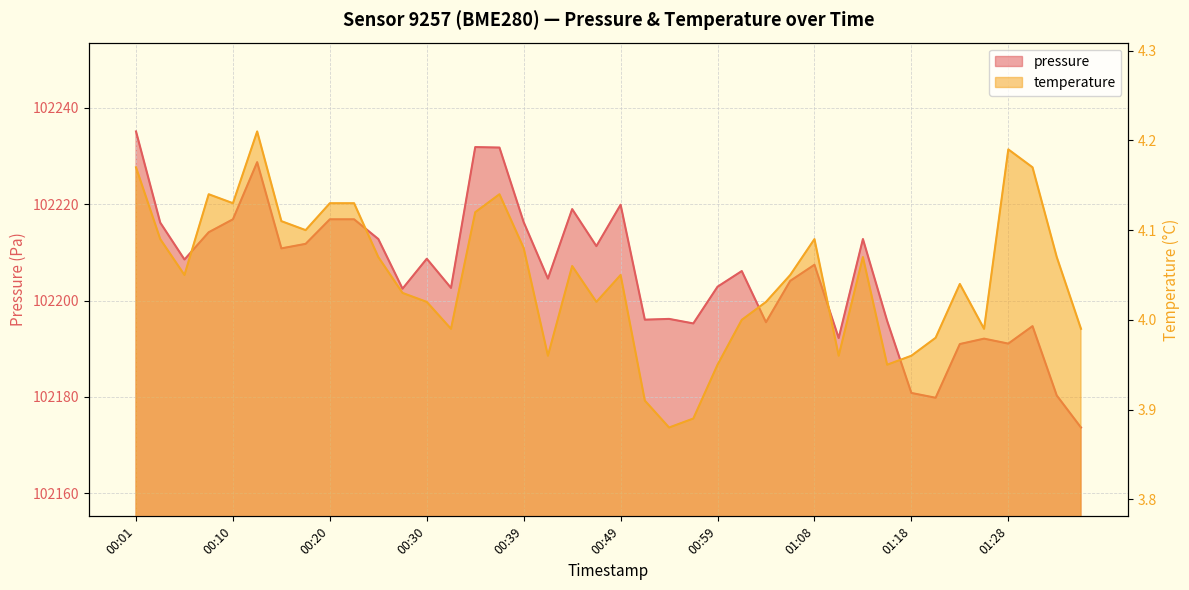

How many data points in pressure are less than 102207?

20